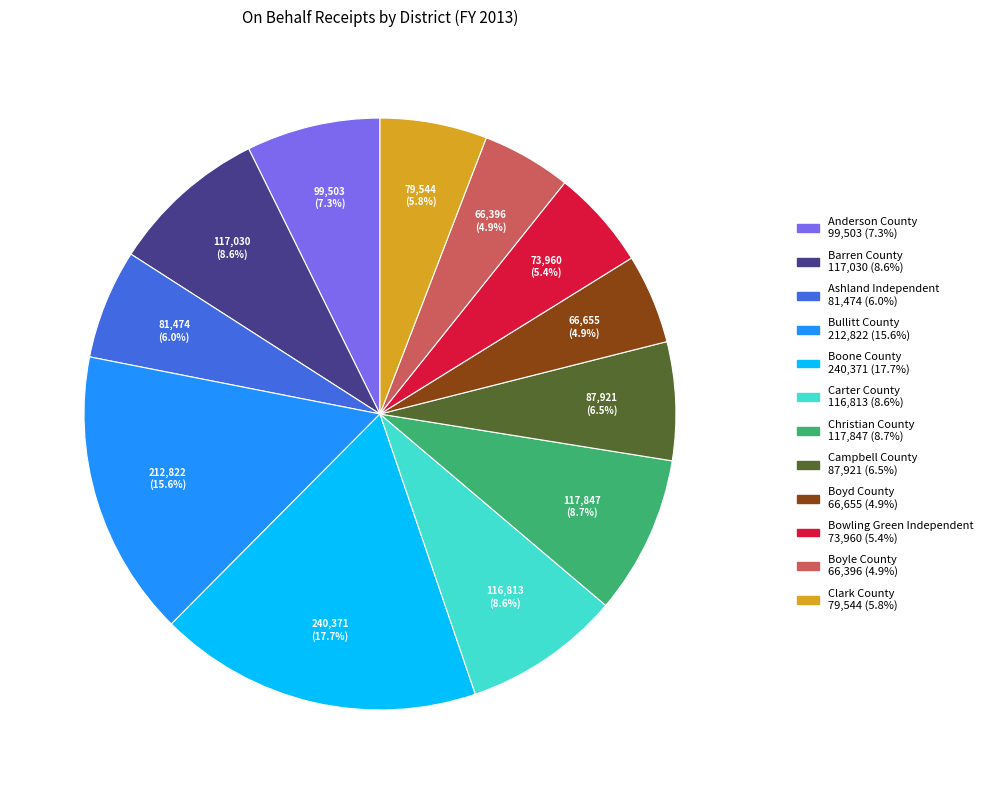

How much of the chart is everything except Barren County?

91.4%